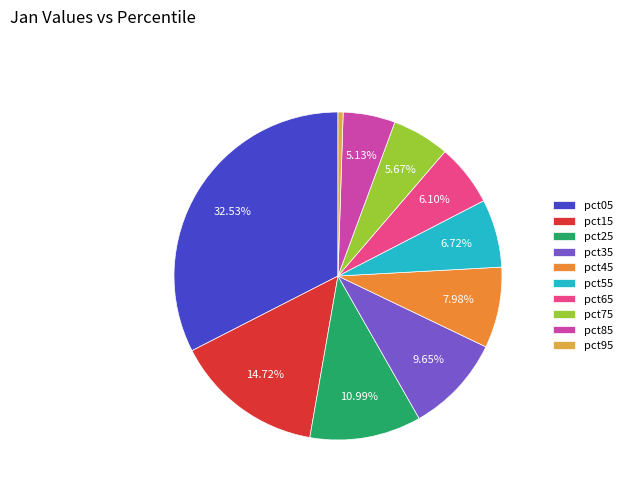

To the nearest percent, what is the combined percentage of pct95 and pct15?

15%